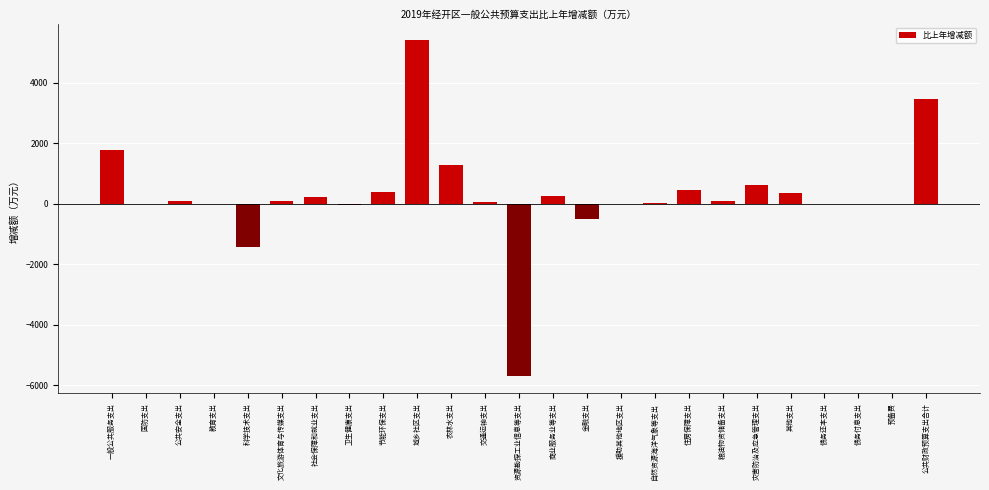

What is the approximate value at 公共财政预算支出合计?

3450